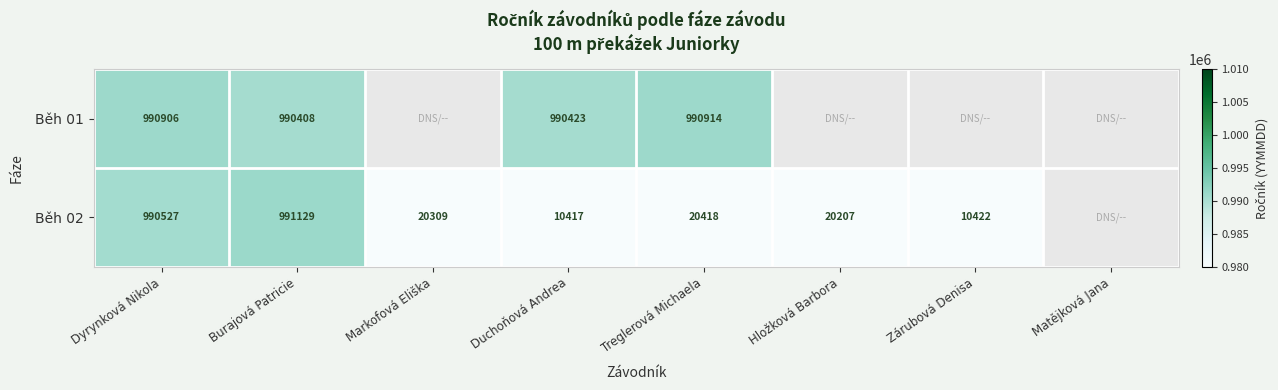

Is it true that Běh 02 equals 1746323 at Dyrynková Nikola?

False